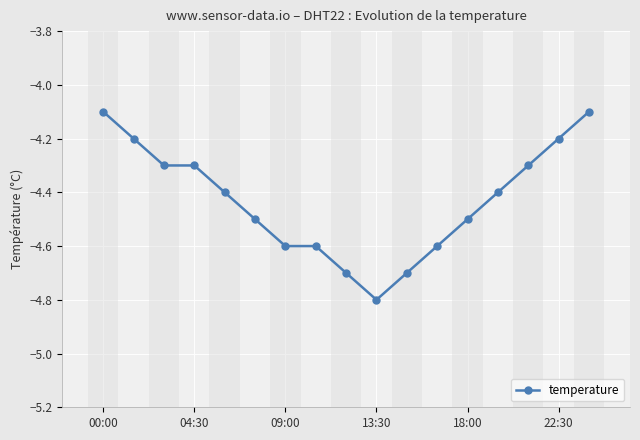

What is the value of the 5th point from the left?

-4.4